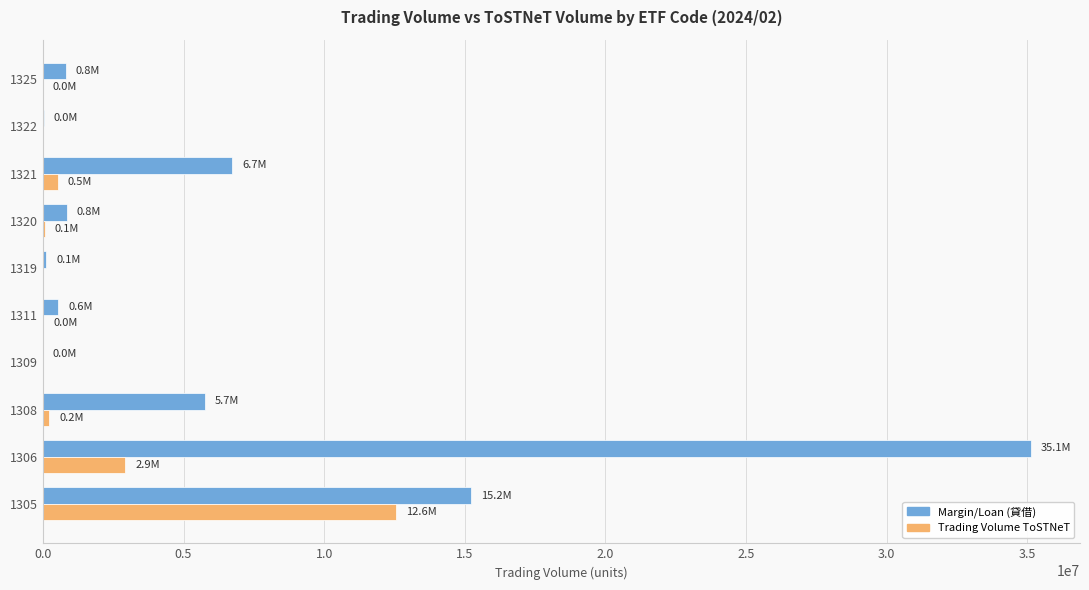

How many distinct data groups are displayed?

2